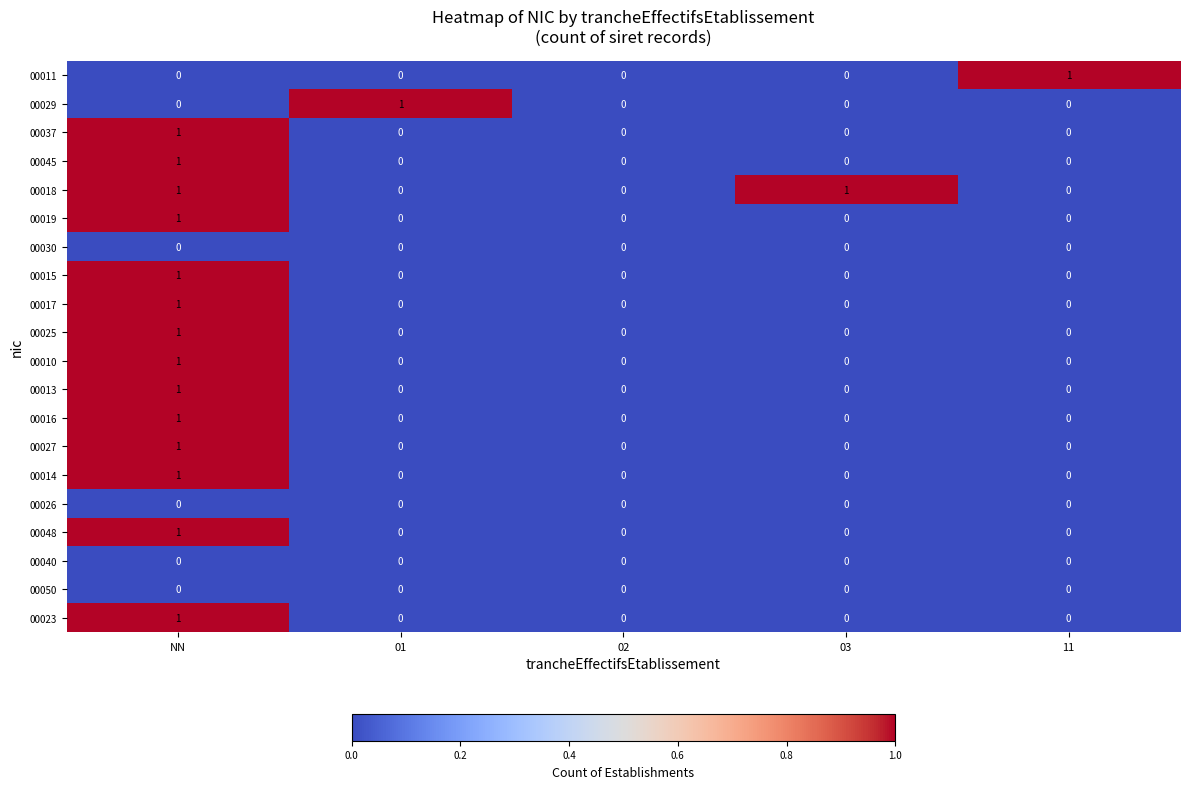

Which series has the largest total across all categories?

00018